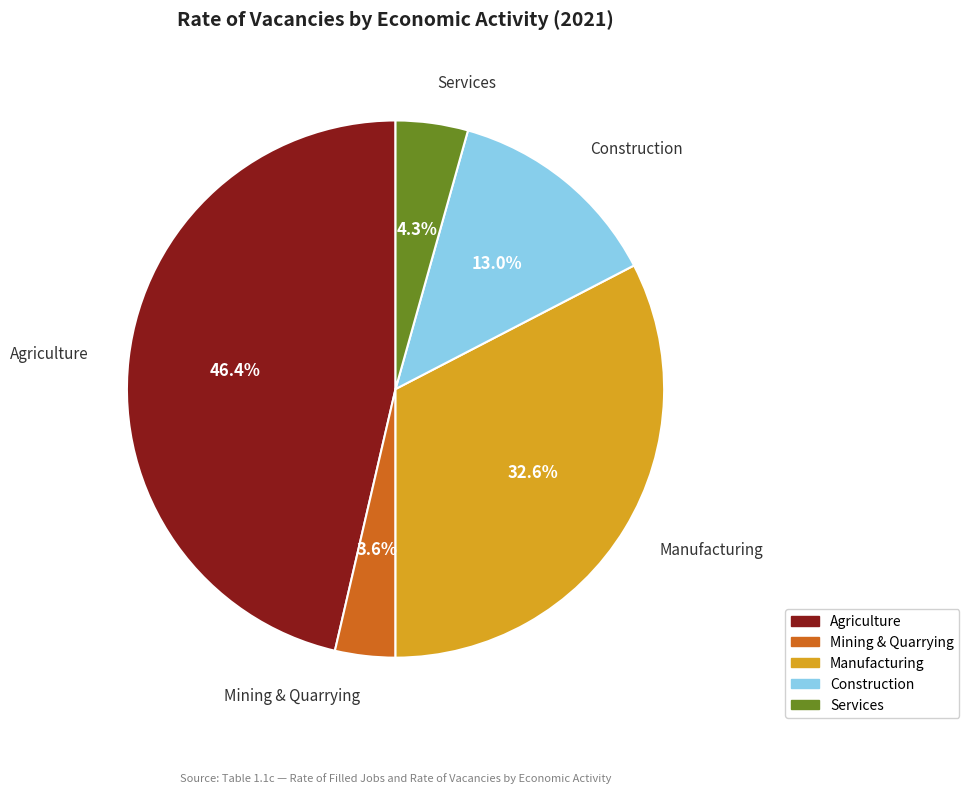

How many slices are in this pie chart?

5